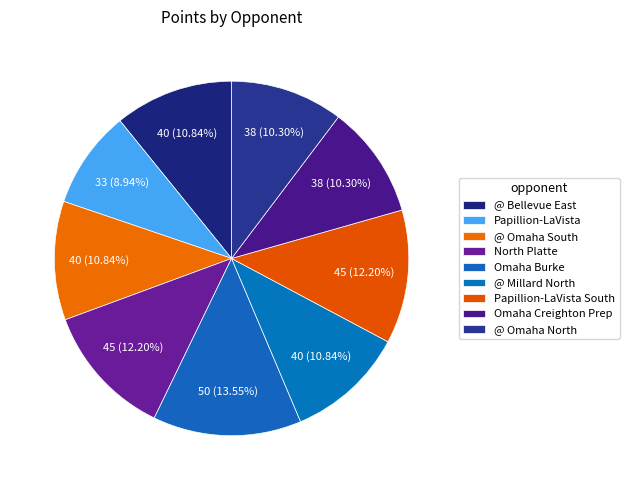

True or false: @ Bellevue East accounts for 11% of the total.

True